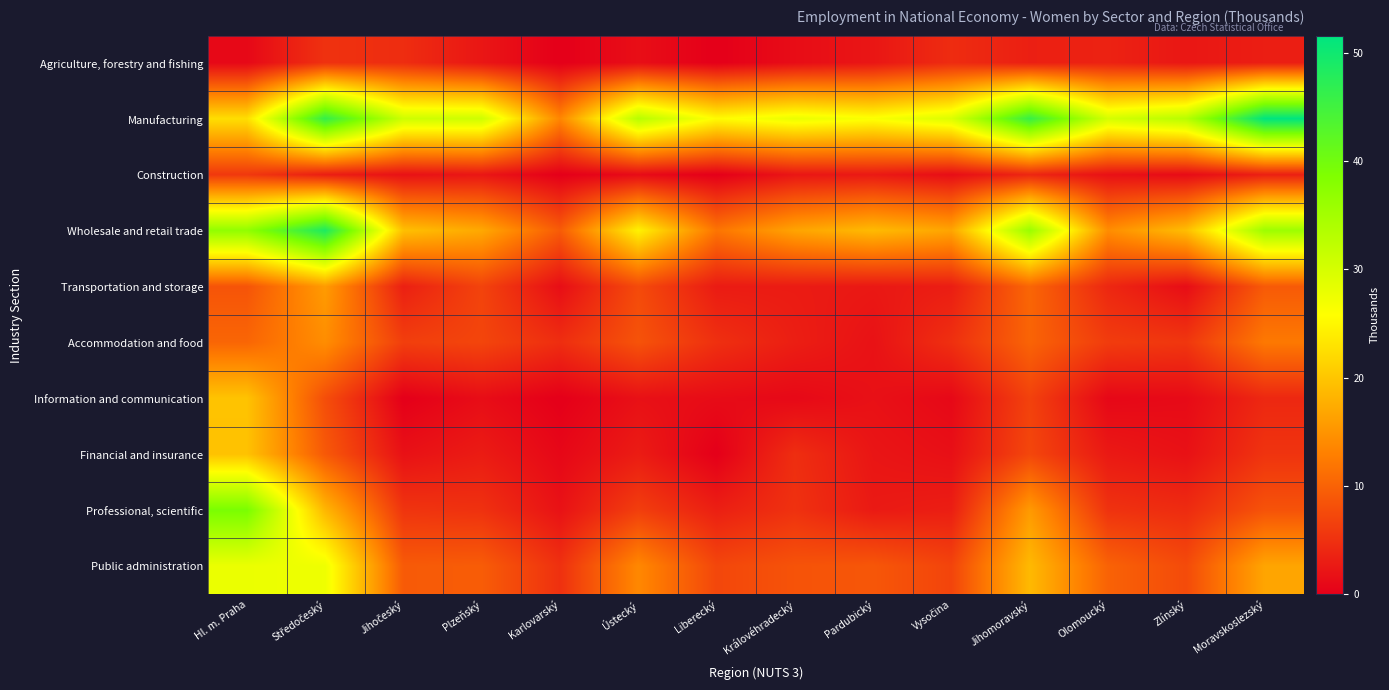

Between Královéhradecký and Středočeský, which is larger?

Středočeský